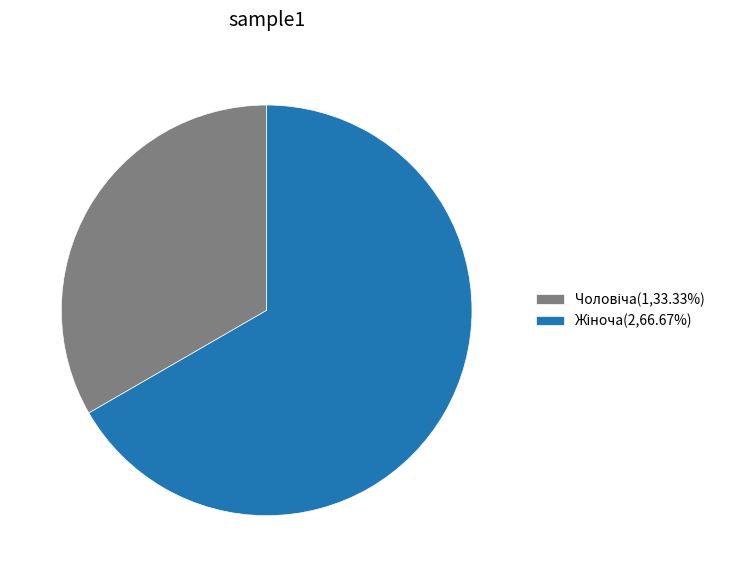

Is there a majority slice in this chart?

Yes